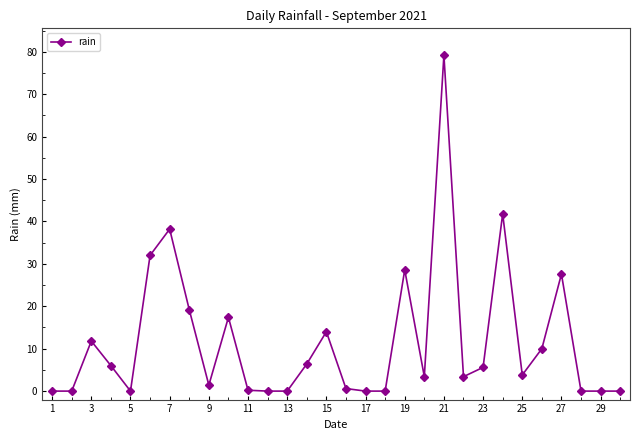

Does the chart display data point markers on the line(s)?

Yes